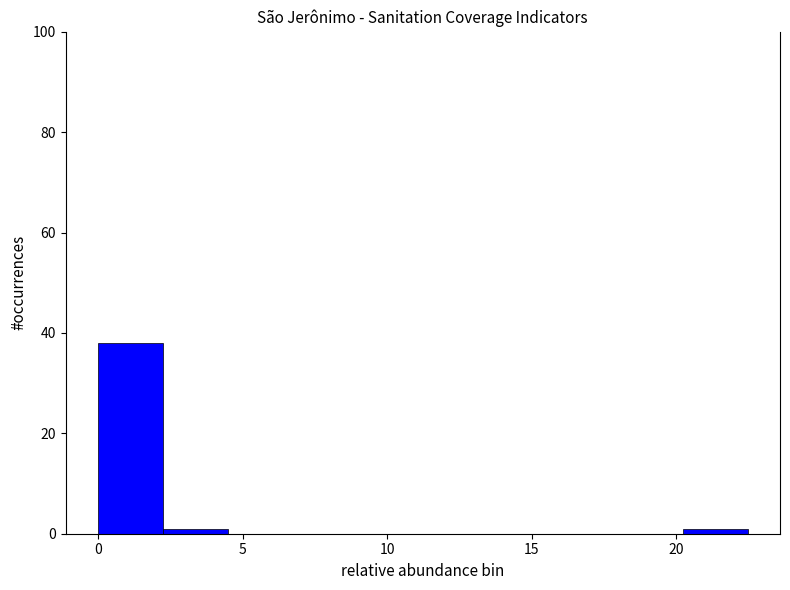

Which range on the x-axis has the tallest bar?

0.0 to 2.0